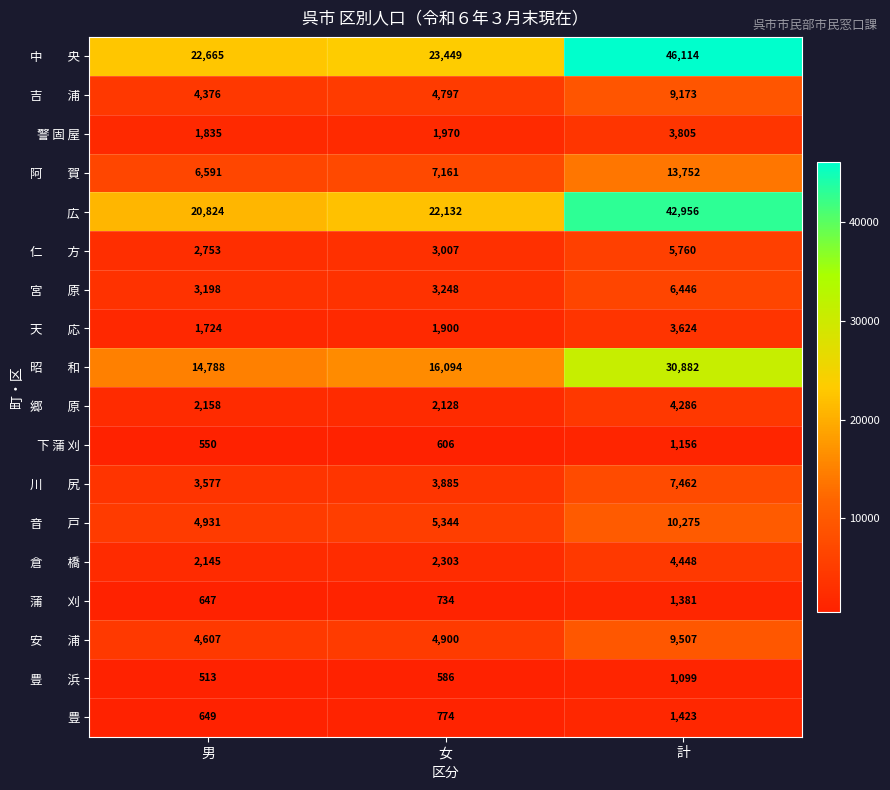

What is the difference between the highest and lowest values at 女?

22863